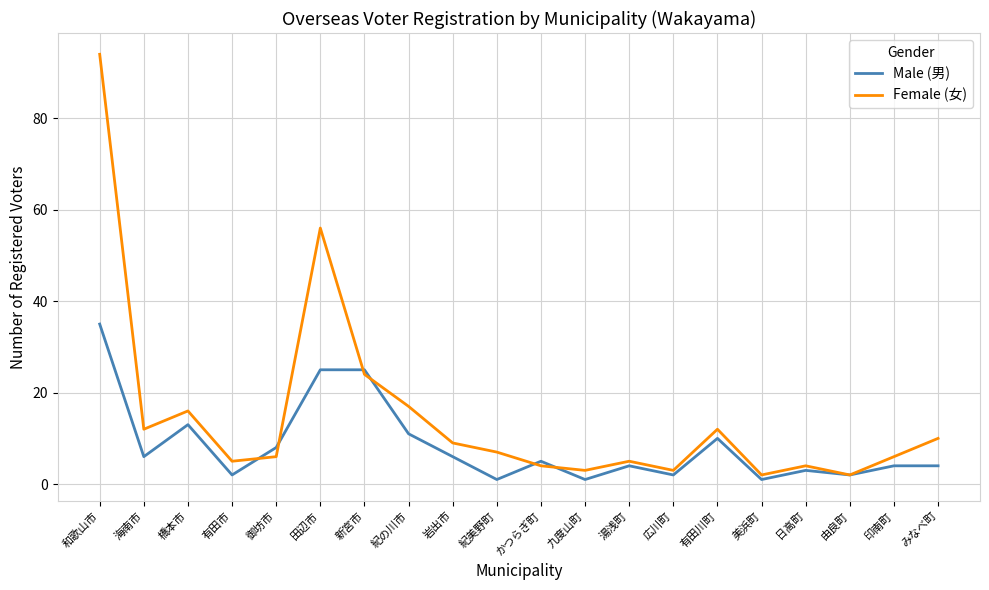

What is the sum of the Male (男) values at 美浜町 and 御坊市?

9